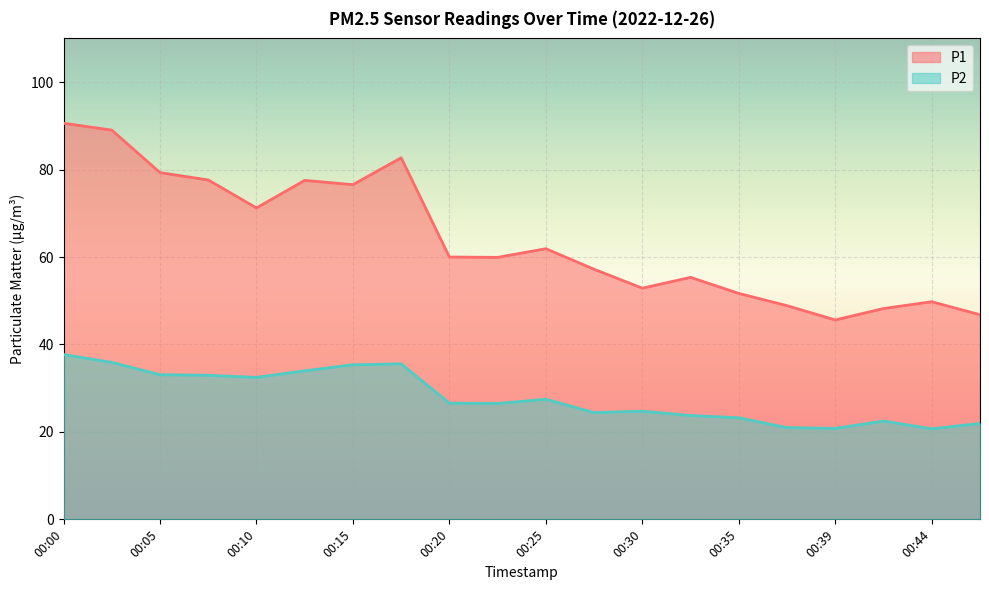

Between 00:35 and 00:08, which is larger?

00:08